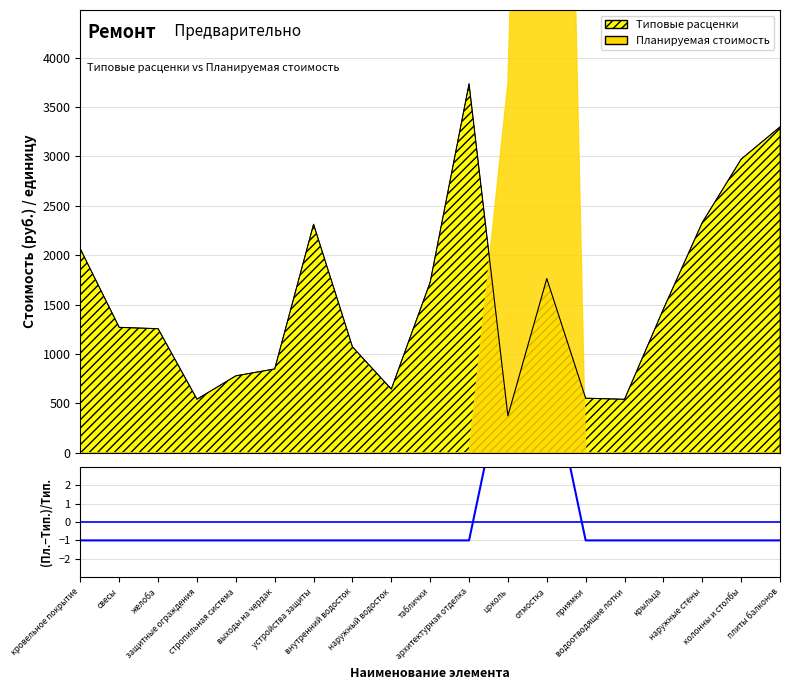

How many values are below zero?

17